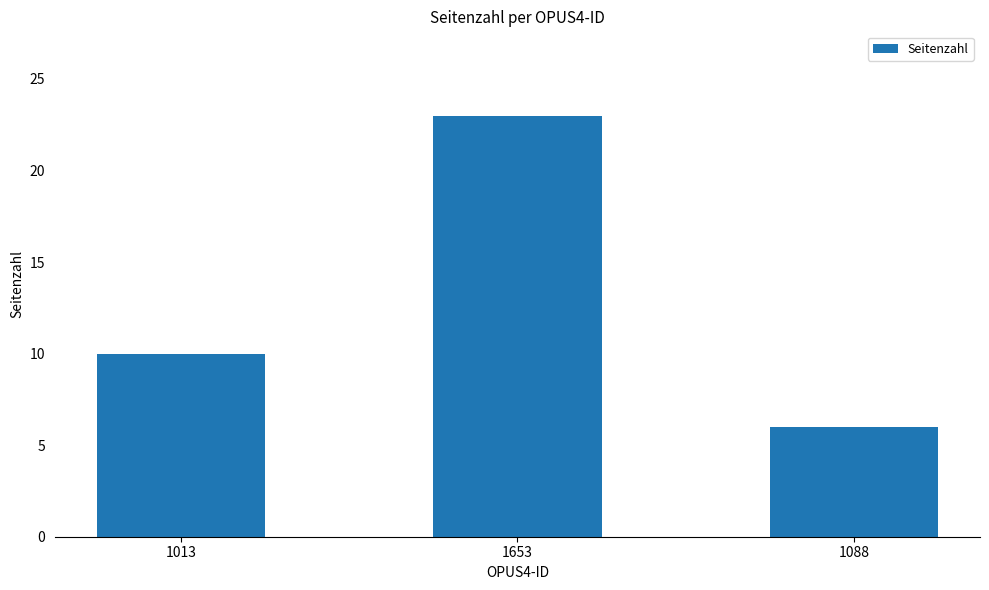

What is the smallest value displayed?

6